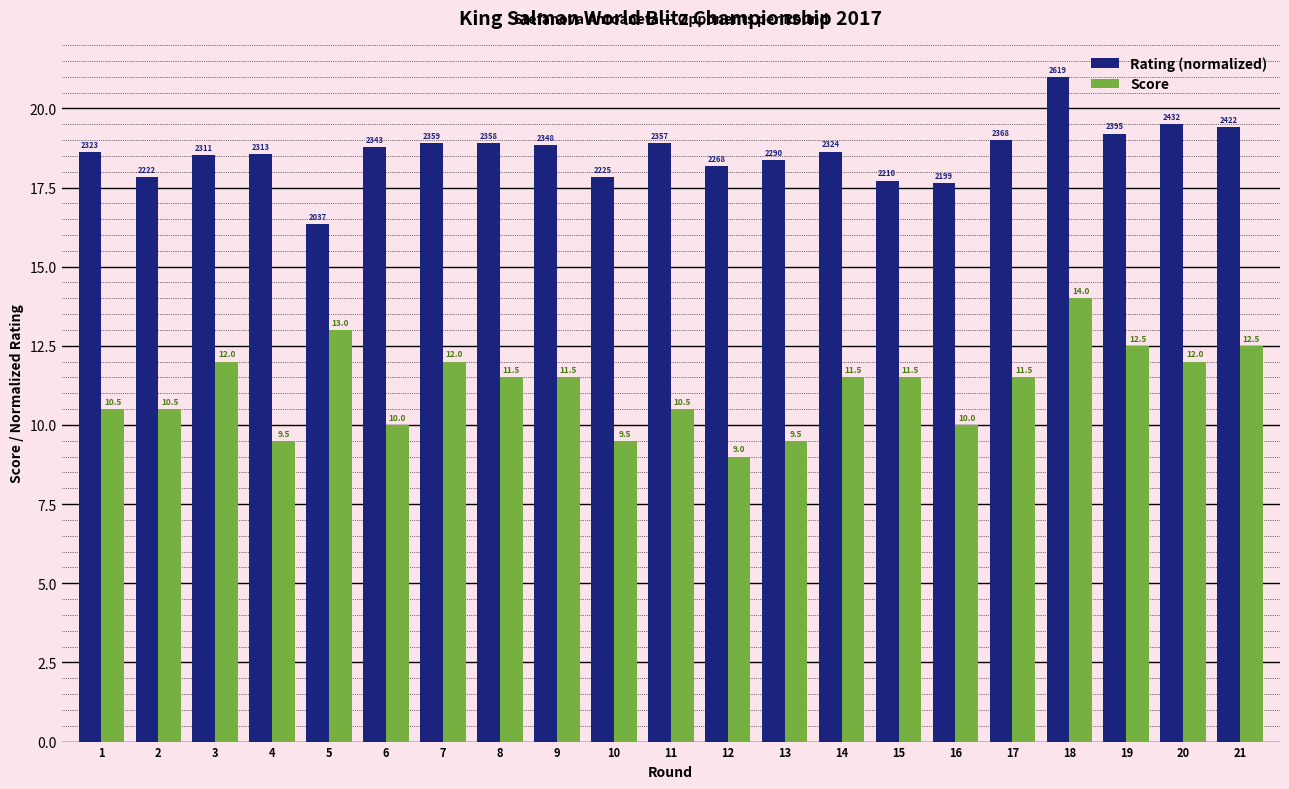

What is the approximate value of Rating (normalized) at 14?

18.6